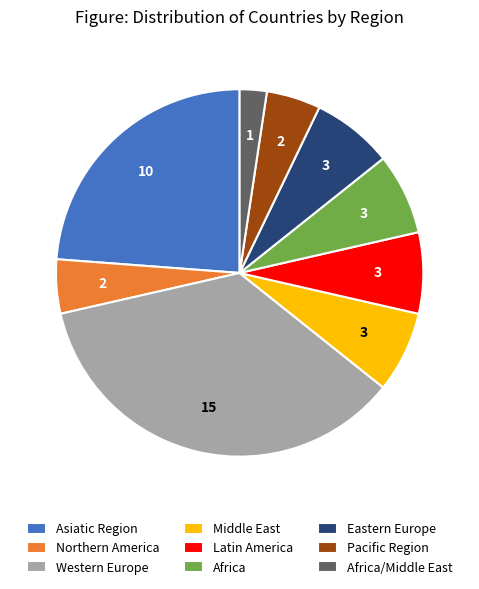

How many slices are in this pie chart?

9